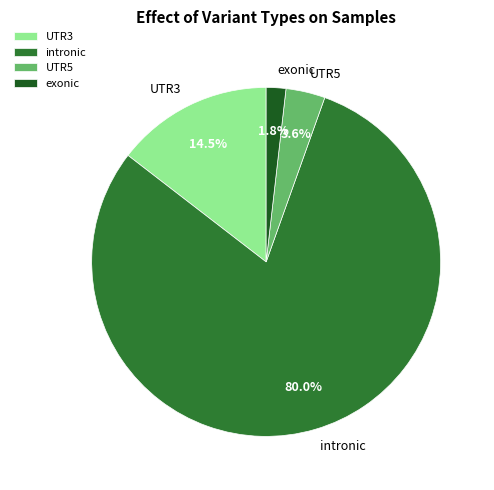

Which has a higher value, UTR3 or exonic?

UTR3